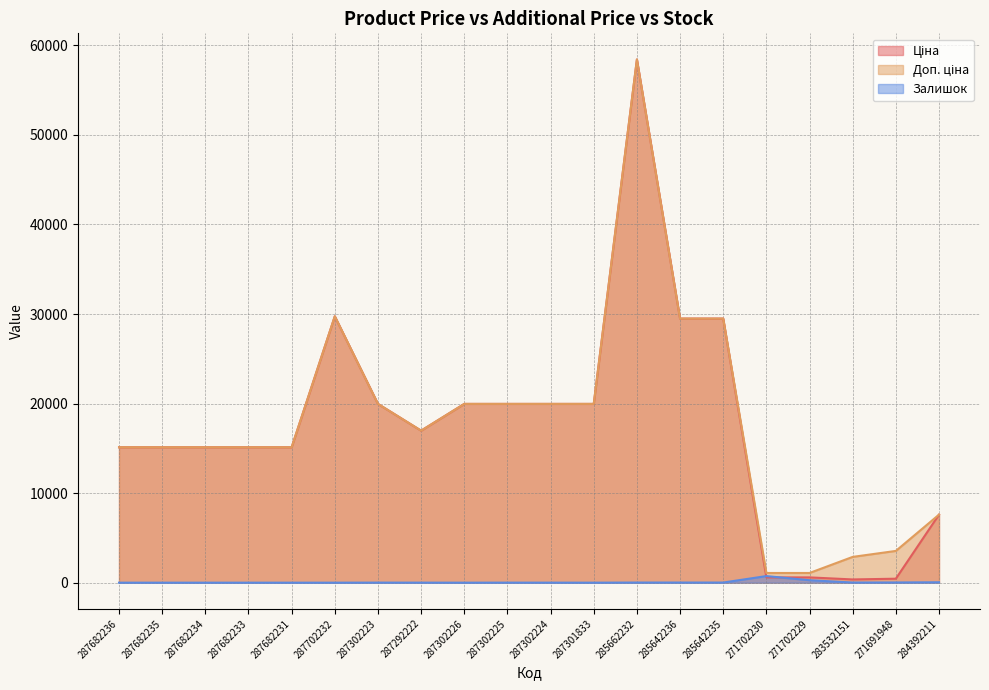

How many data points in Залишок are less than 5?

10